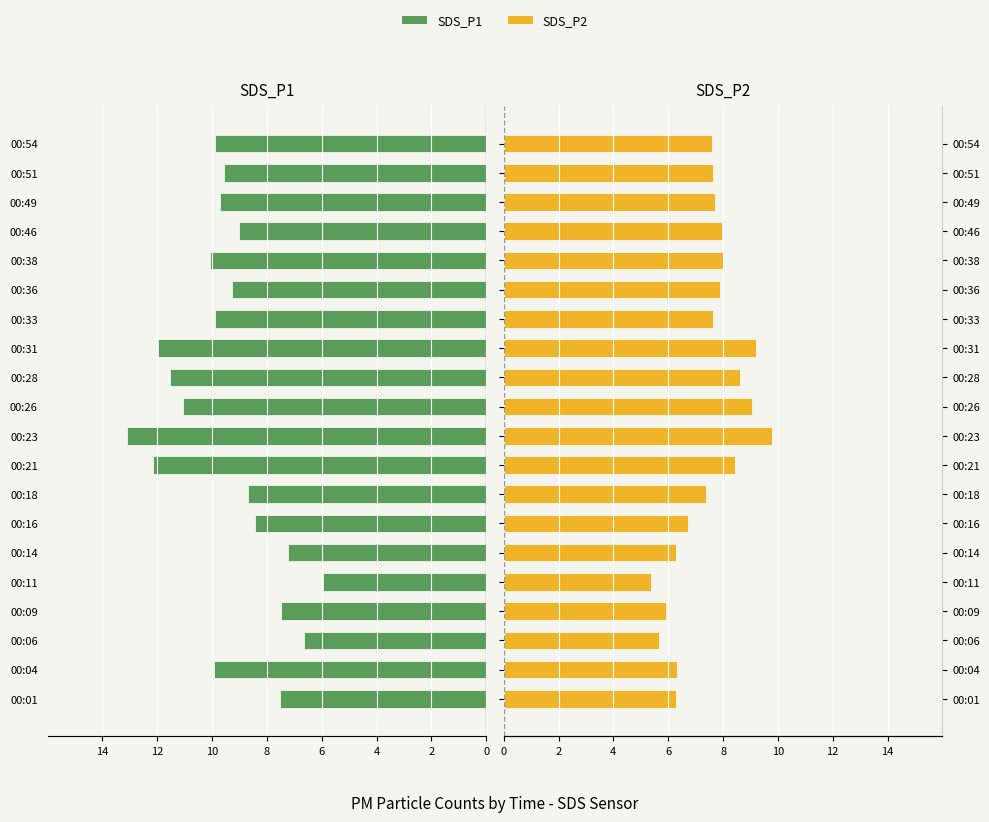

At how many categories does at least one series exceed -4?

20